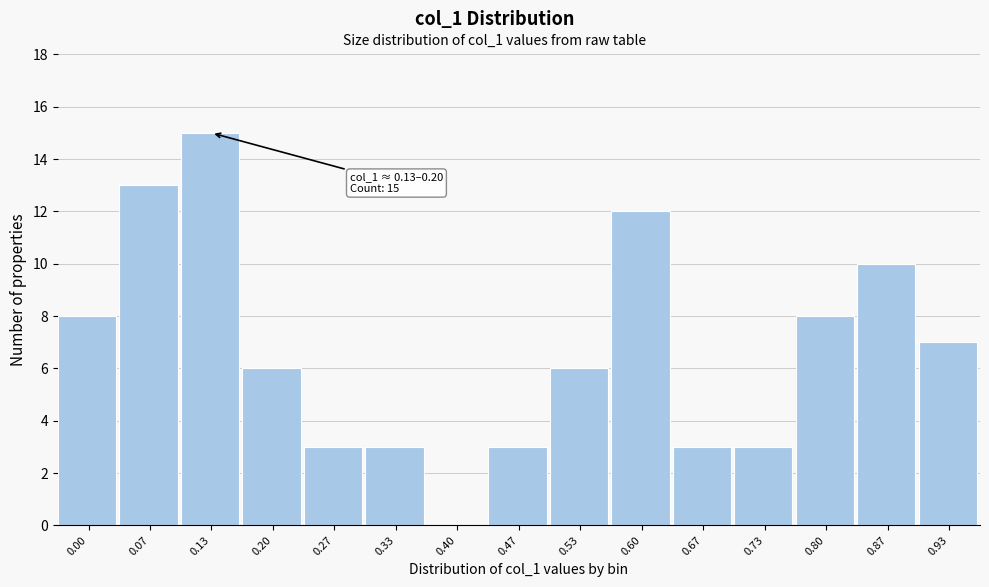

Reading right to left, transcribe all the data shown in this chart.

0.93=7	0.87=10	0.80=8	0.73=3	0.67=3	0.60=12	0.53=6	0.47=3	0.40=0	0.33=3	0.27=3	0.20=6	0.13=15	0.07=13	0.00=8